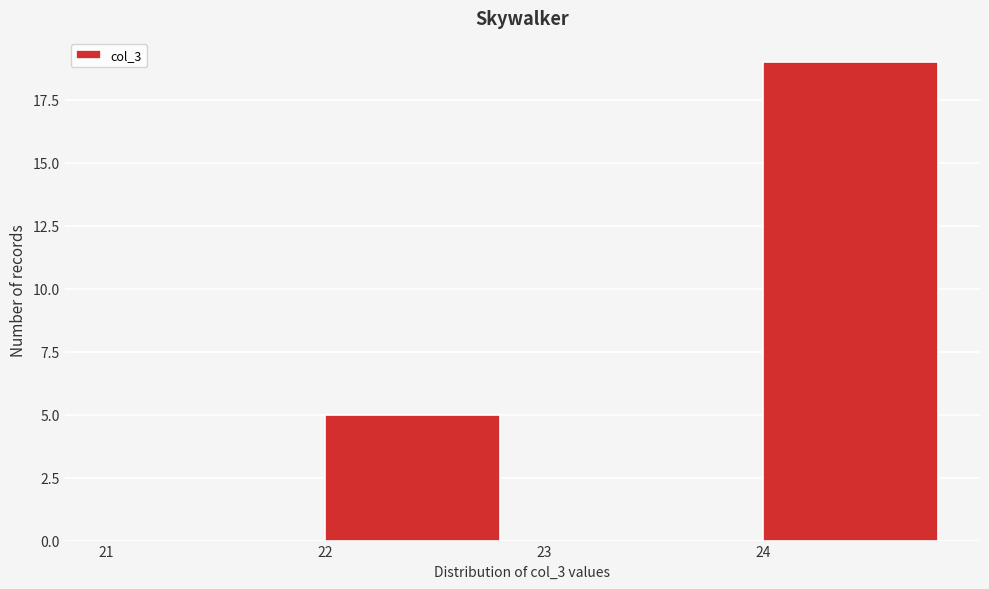

What is the height of the bar covering 24 to 25 on the x-axis? The values are not printed on the chart, so give them approximately, as read against the axis.

19